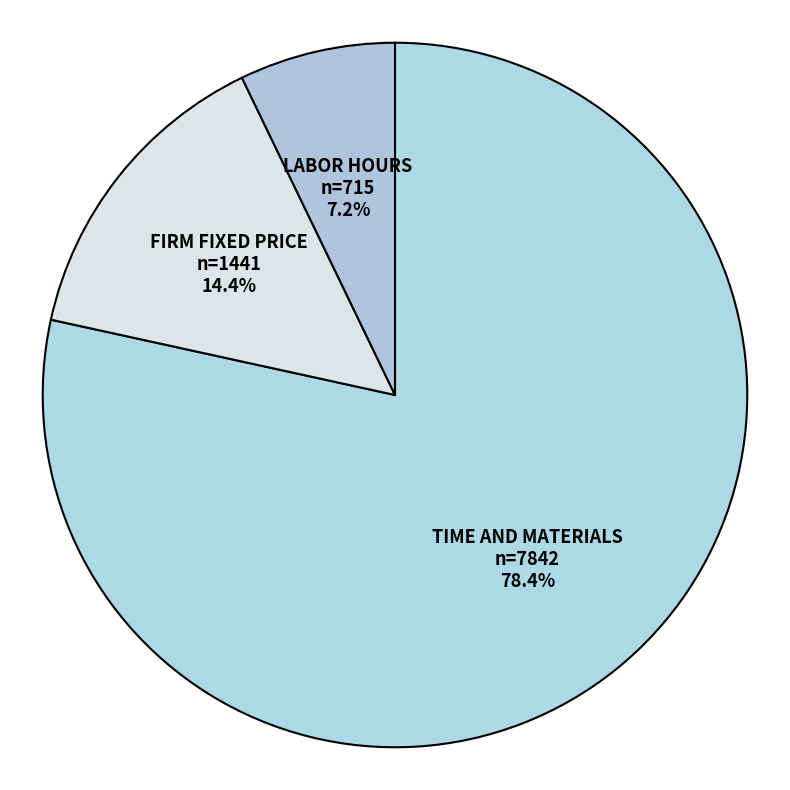

Which has a higher value, FIRM FIXED PRICE or TIME AND MATERIALS?

TIME AND MATERIALS